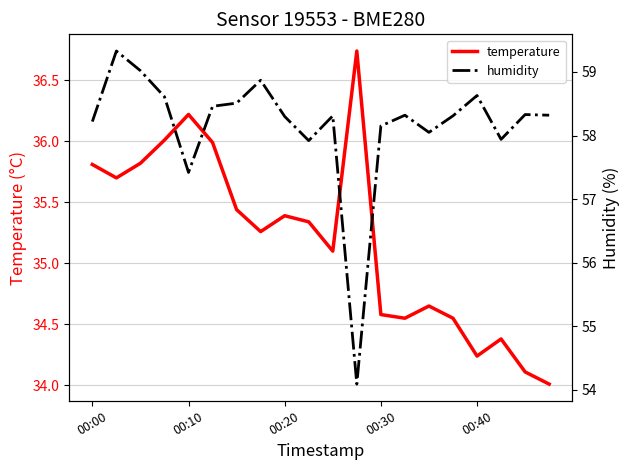

What is the difference between the second highest and second lowest values in the humidity series?

1.6